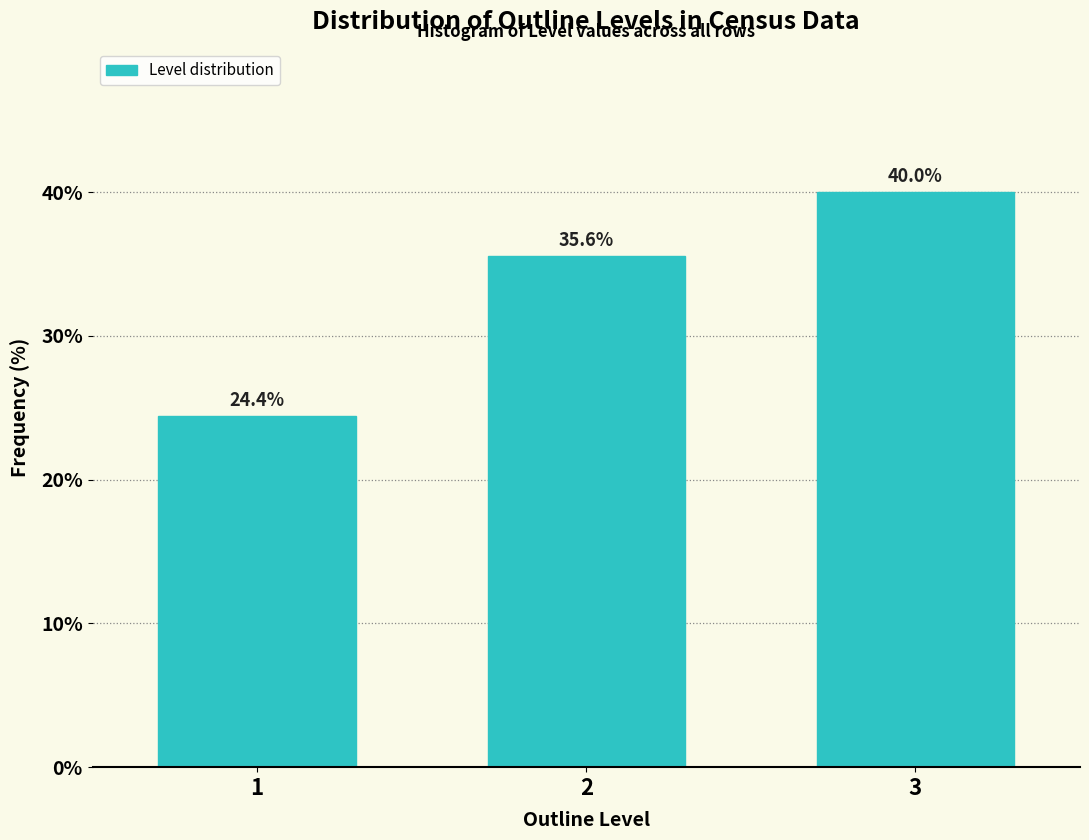

Reading right to left, what are all the values shown in this chart?

40.0	35.6	24.4